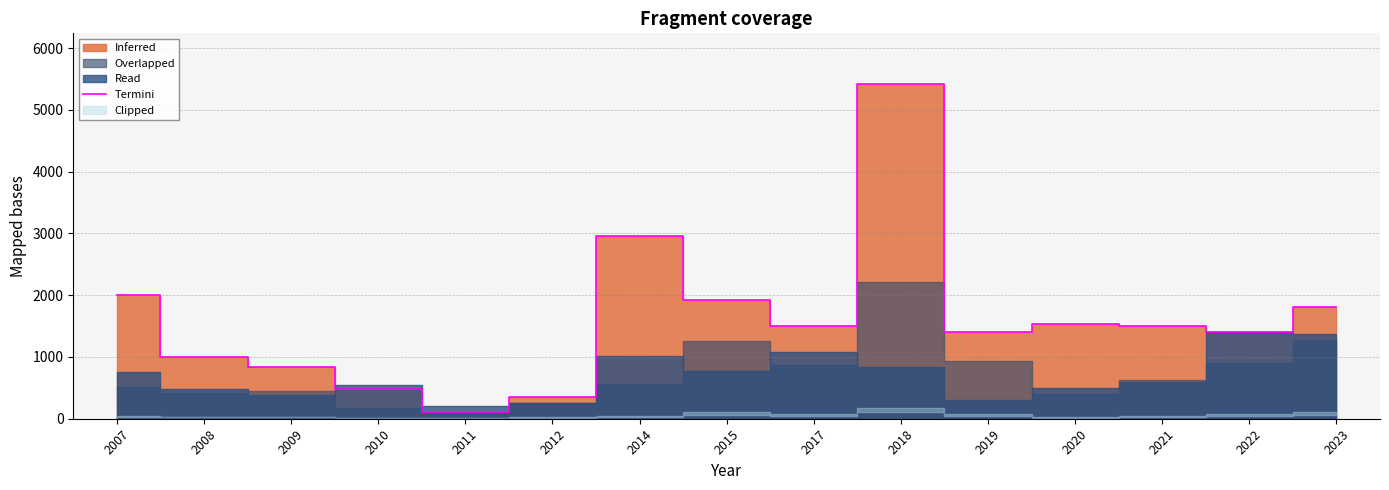

True or false: the data shows 1810.0 at 2023.

True